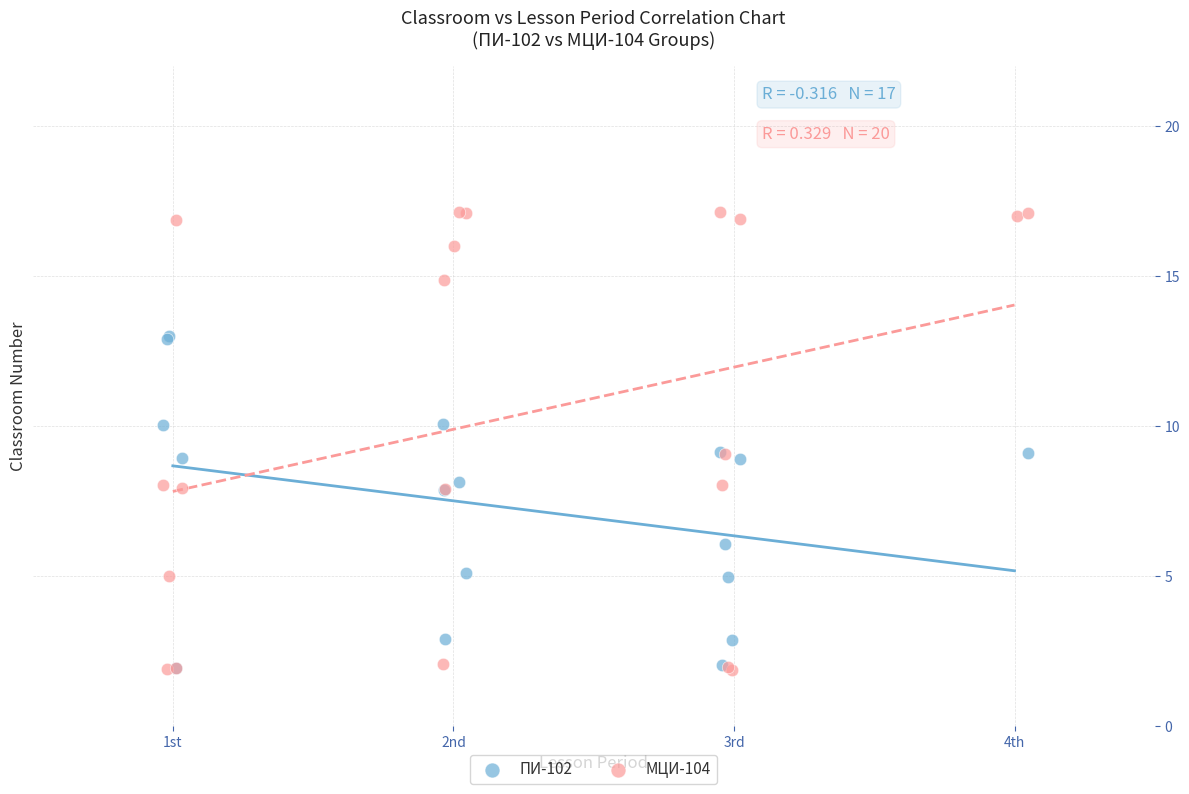

Which series contains the highest Y value?

МЦИ-104